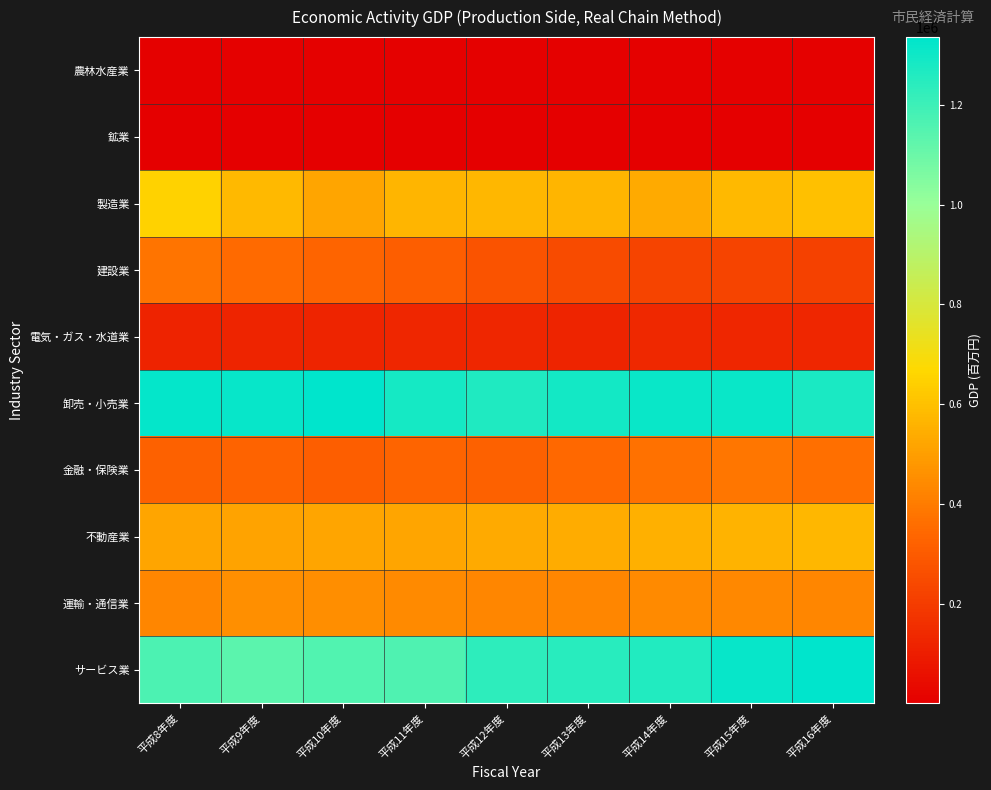

What is the spread (max minus min) of values at 平成12年度?

1266782